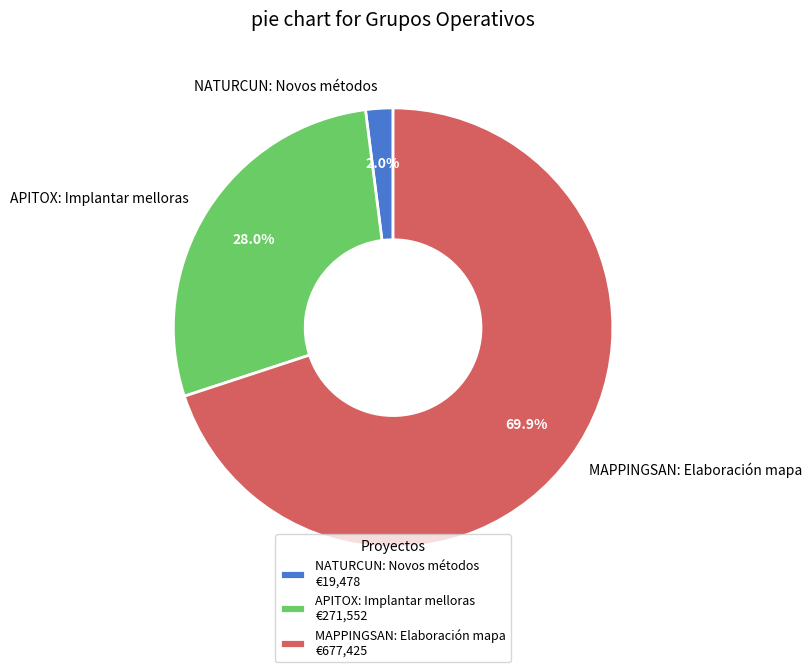

Which slice is the largest?

MAPPINGSAN: Elaboración mapa